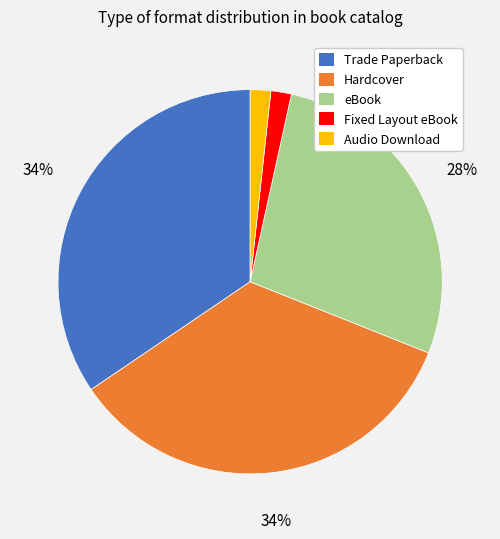

Is Trade Paperback the majority of the pie?

No